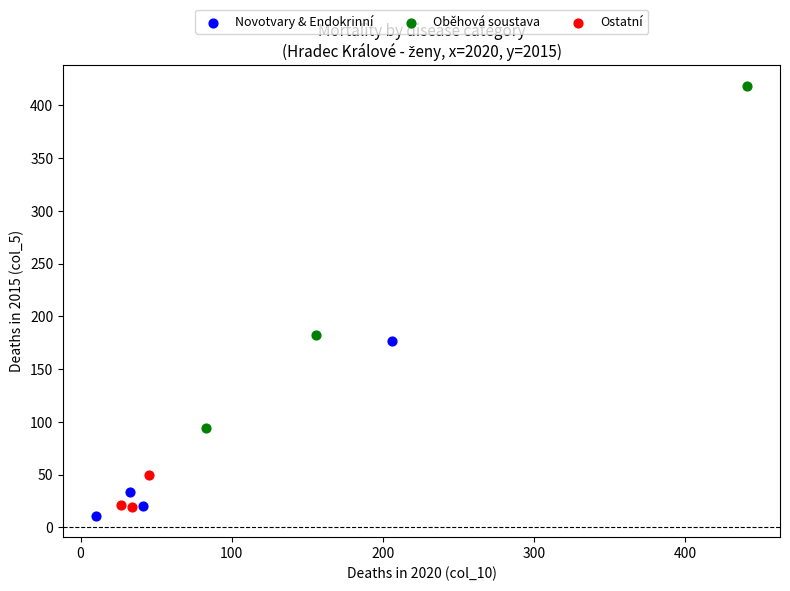

Which series contains the lowest Y value?

Novotvary & Endokrinní